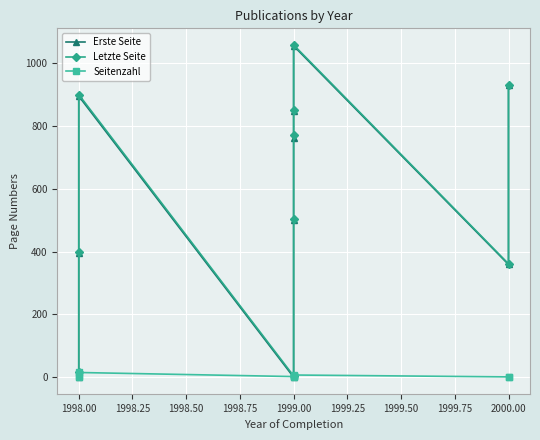

What is the total value across all series at 1999.00?

6